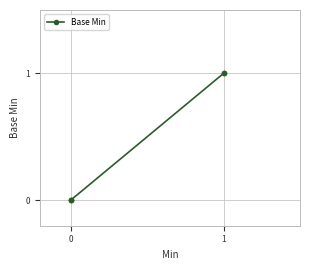

How many lines are shown in the chart?

1